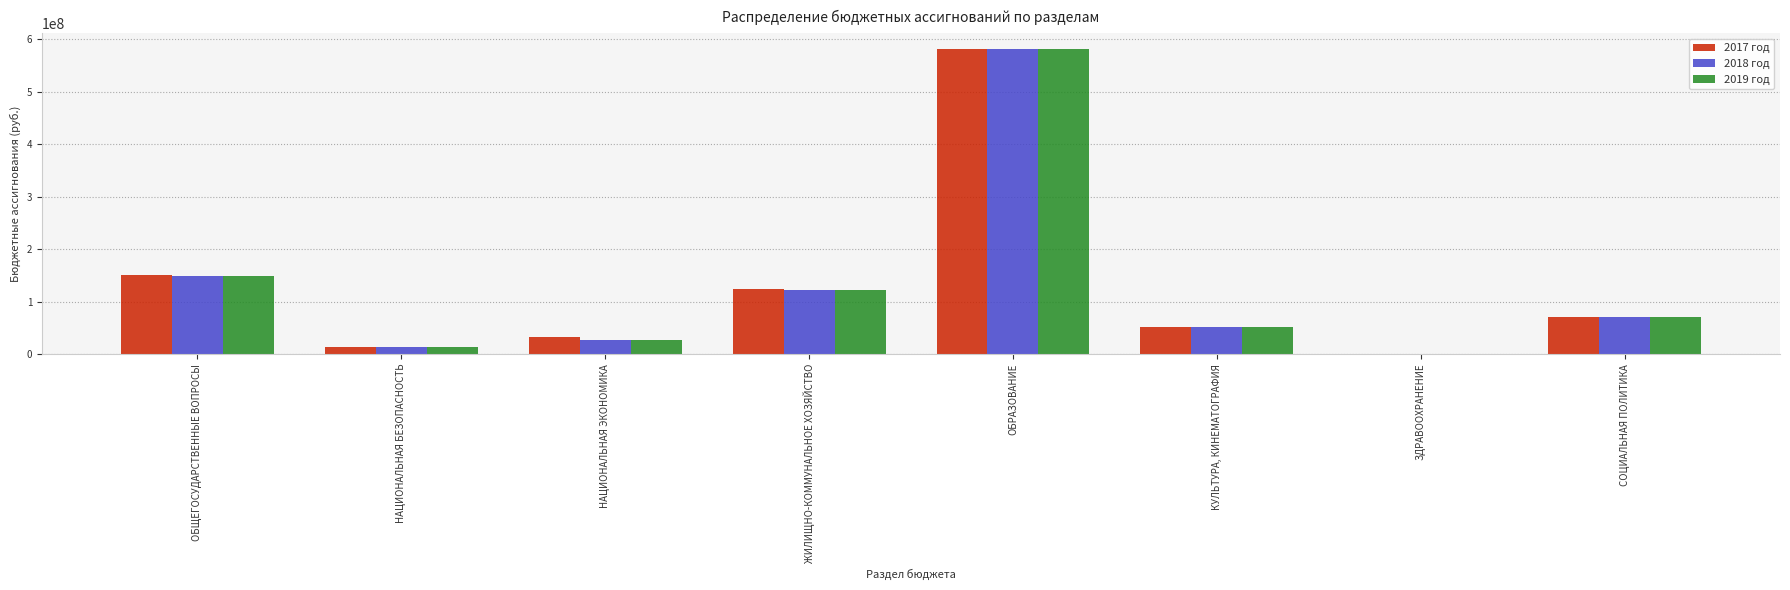

Is it true that 2018 год equals 114645436 at СОЦИАЛЬНАЯ ПОЛИТИКА?

False